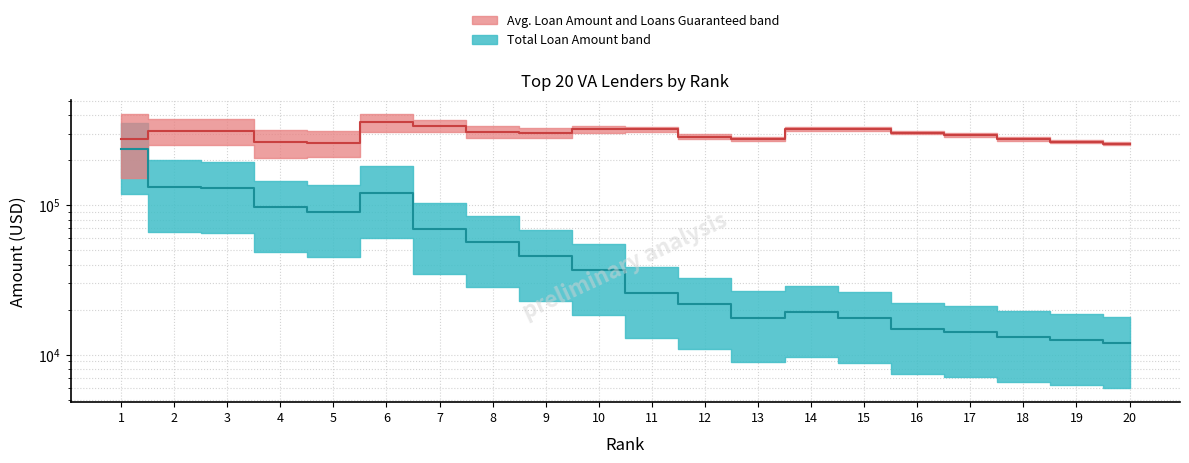

True or false: Total Loan Amount median and Avg. Loan Amount median cross at least once.

False